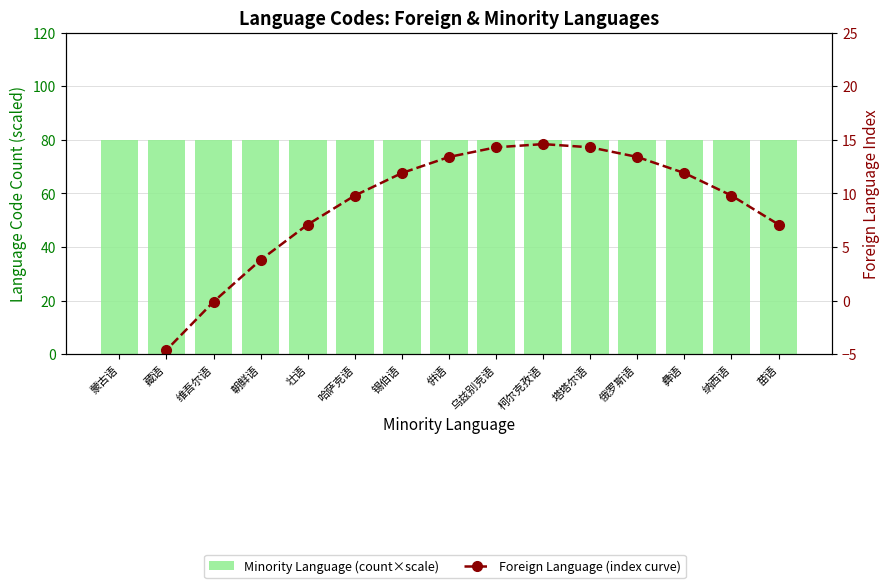

The Minority Language (count×scale) series shows 80.0 at 朝鲜语. True or false?

True